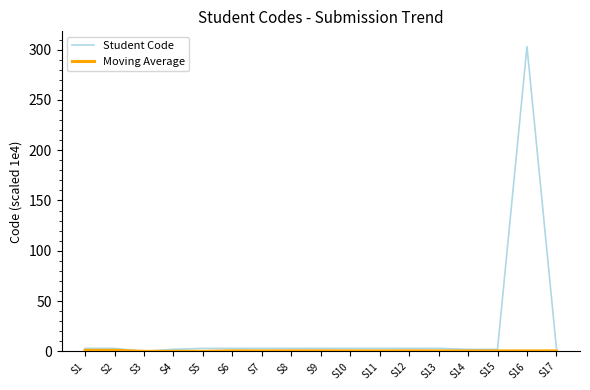

Which category has the highest value across all series?

S16